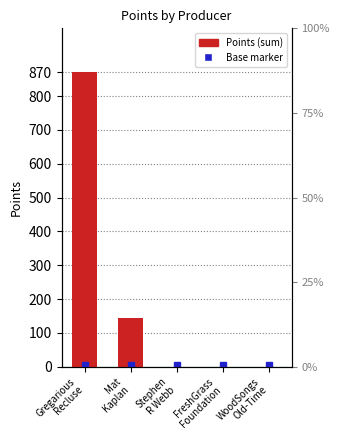

Is it true that the value at WoodSongs
Old-Time is 0?

True